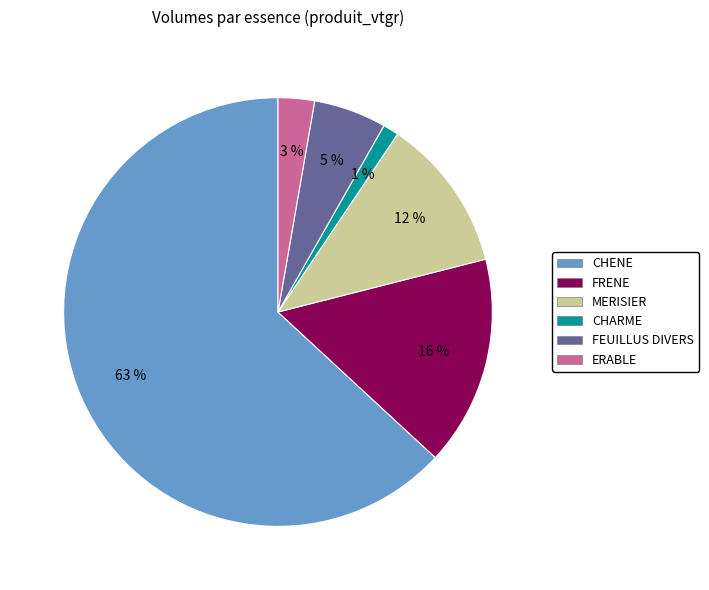

Which has a higher value, ERABLE or FRENE?

FRENE